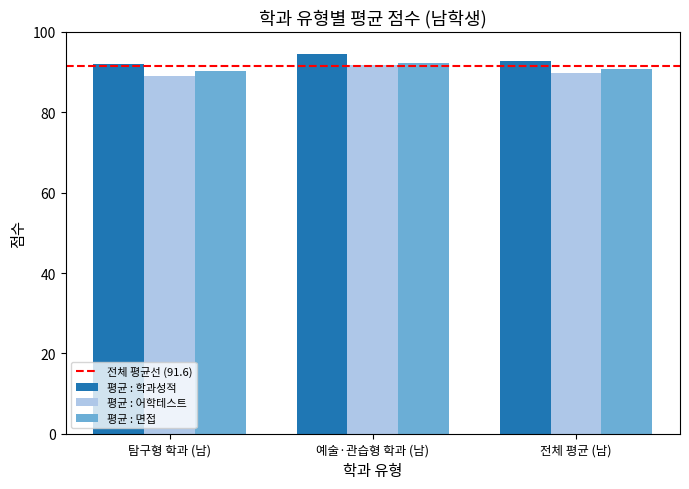

Is the value of 평균 : 학과성적 at 전체 평균 (남) greater than the value of 평균 : 어학테스트 at 전체 평균 (남)?

Yes